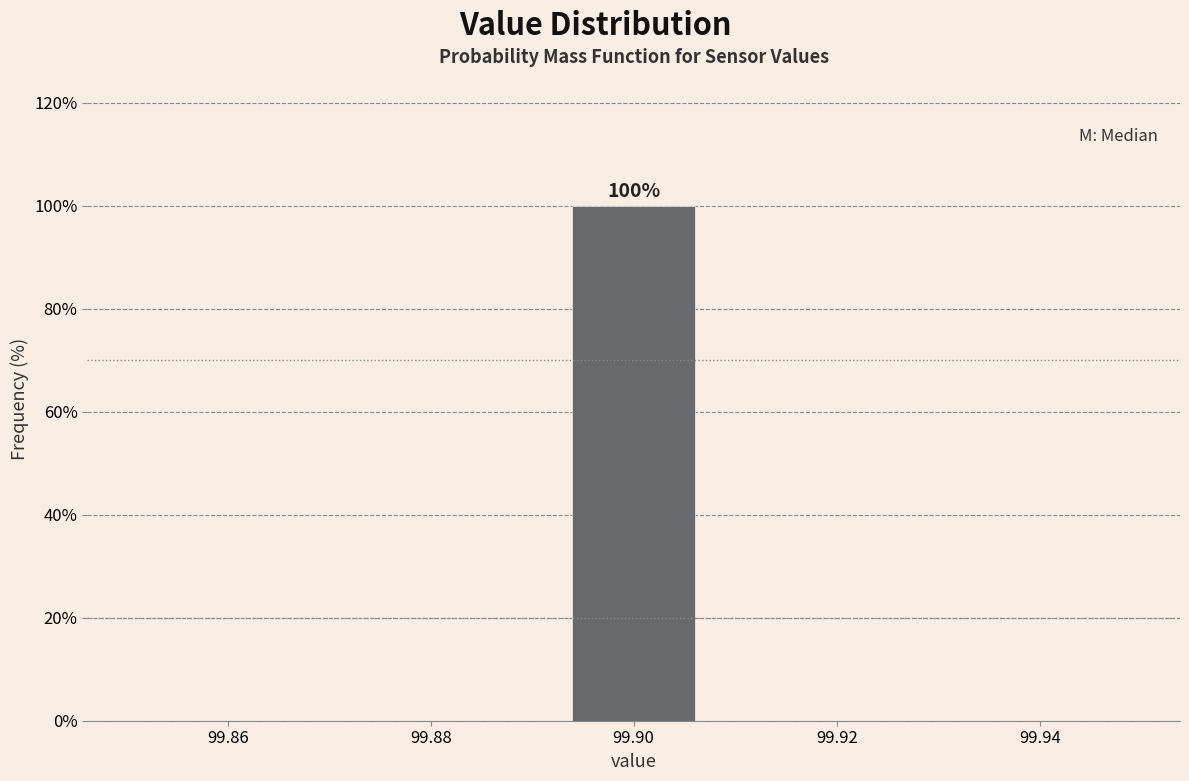

Over which range of the x-axis is the bar tallest?

99.892 to 99.908